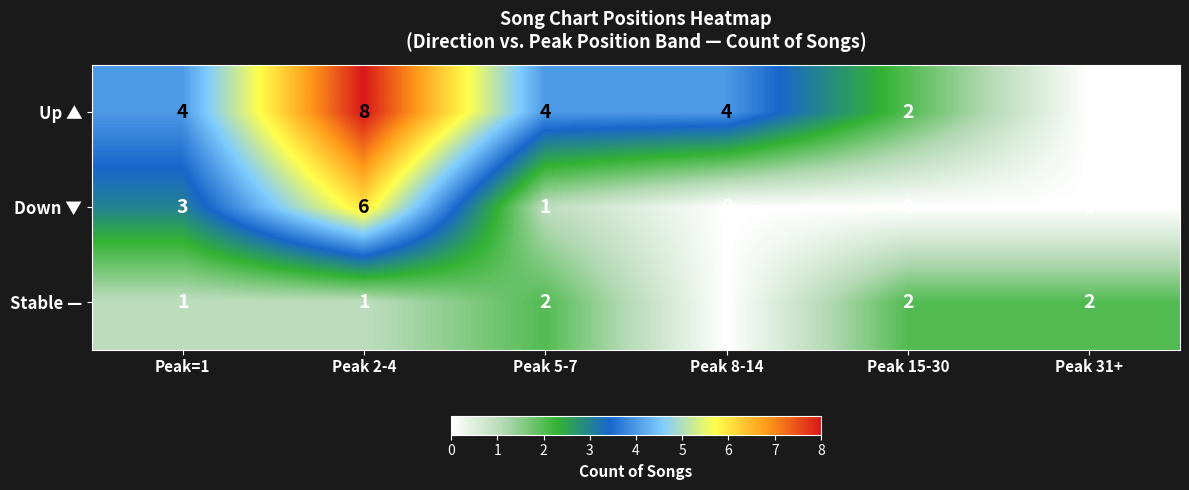

The value of Up ▲ at Peak=1 is 4. True or false?

True